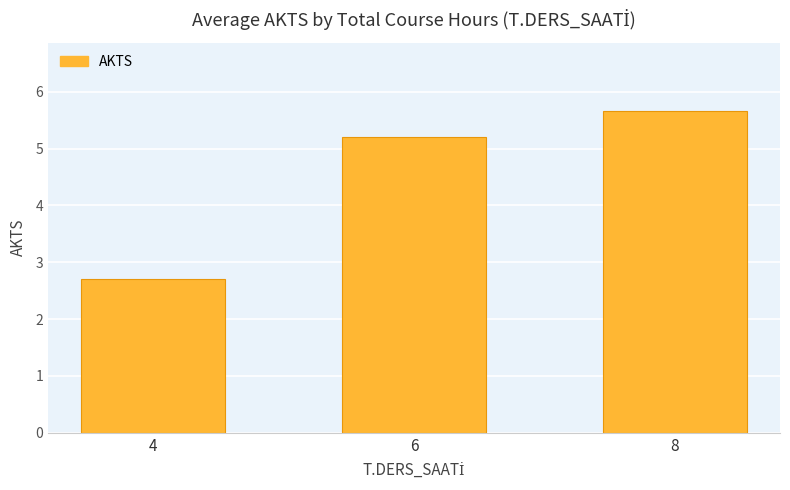

Rank the categories by value from highest to lowest.

8, 6, 4